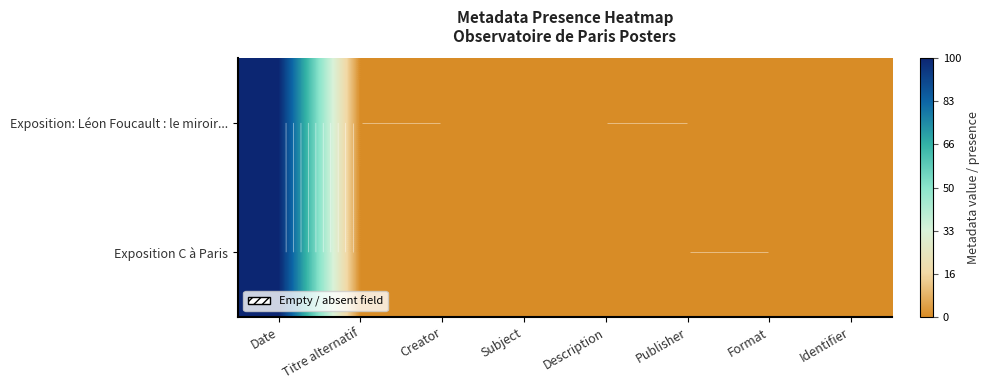

The value of Exposition: Léon Foucault : le miroir... at Description is 46.1. True or false?

False